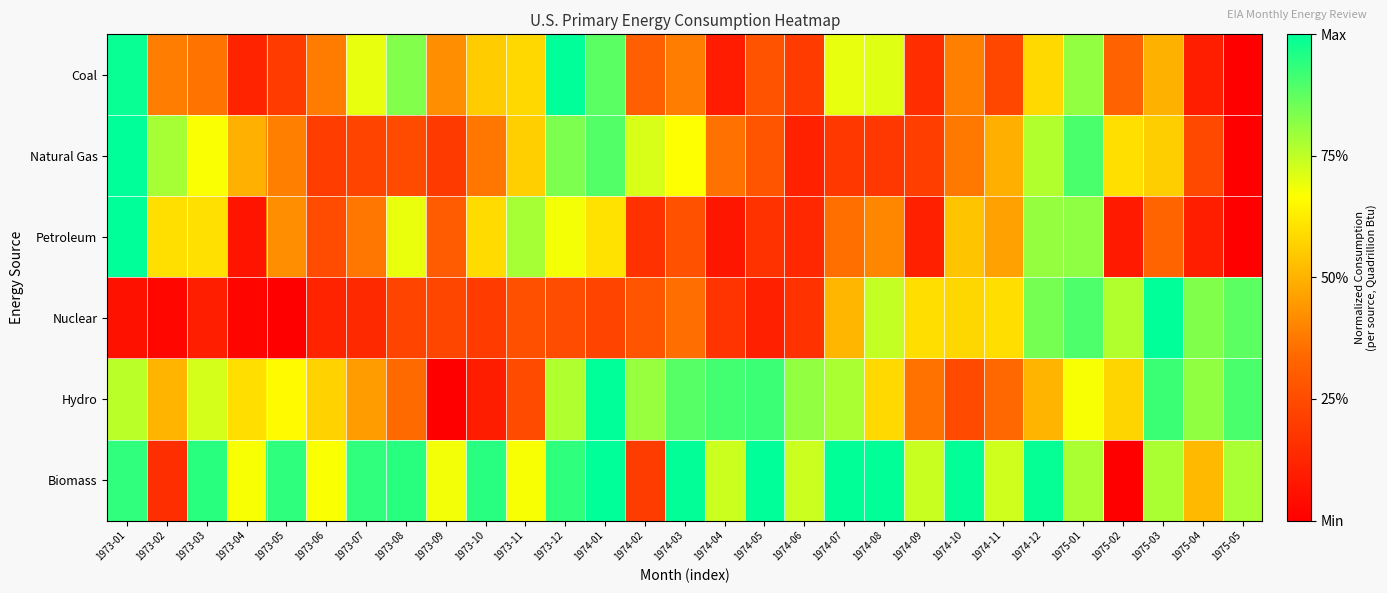

Which has a higher value, 1974-05 or 1975-04?

1974-05